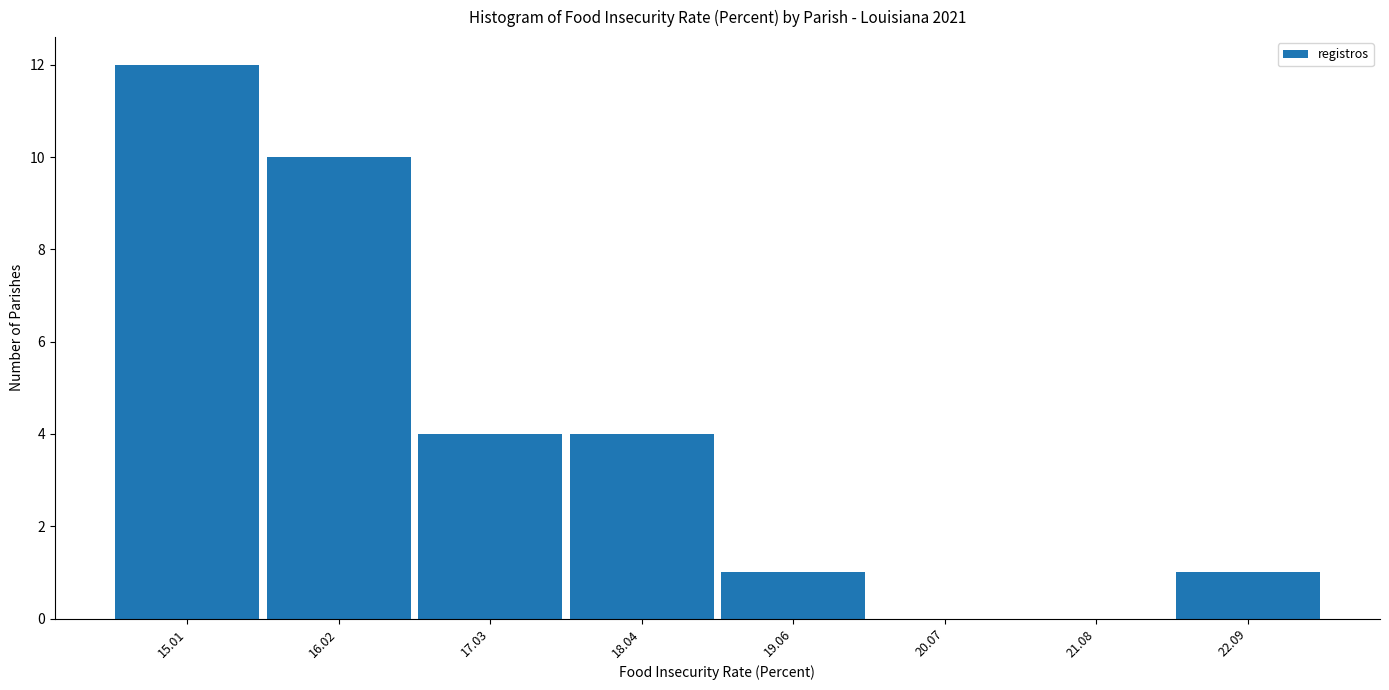

Reading left to right, list every bar in this chart as the range it spans on the x-axis followed by its height. Neither the bar edges nor the heights are printed on the chart, so give them approximately, as read against the axes.

14.6 to 15.6: 12
15.6 to 16.6: 10
16.6 to 17.6: 4
17.6 to 18.6: 4
18.6 to 19.6: 1
19.6 to 20.6: 0
20.6 to 21.6: 0
21.6 to 22.6: 1